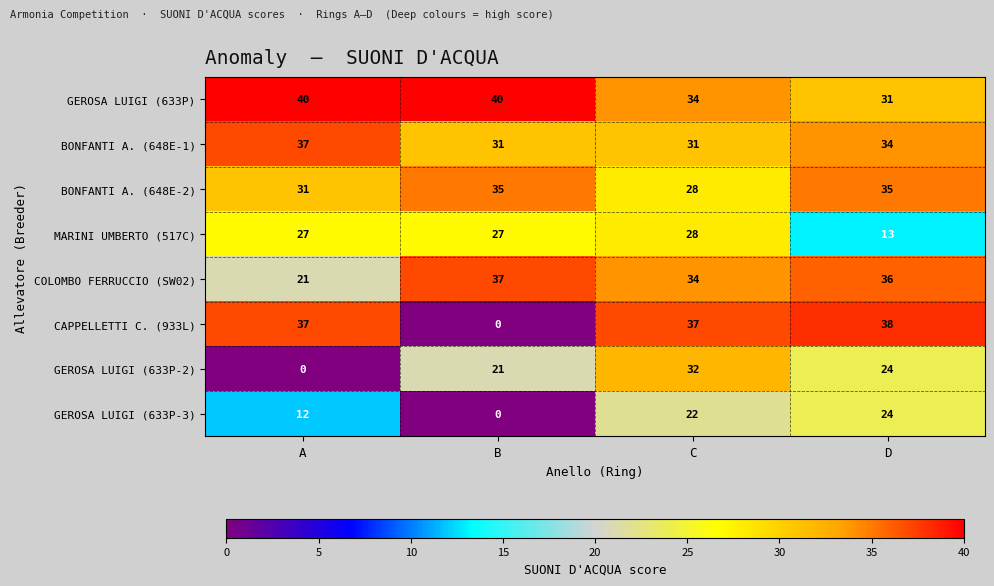

The value of MARINI UMBERTO (517C) at A is 43. True or false?

False